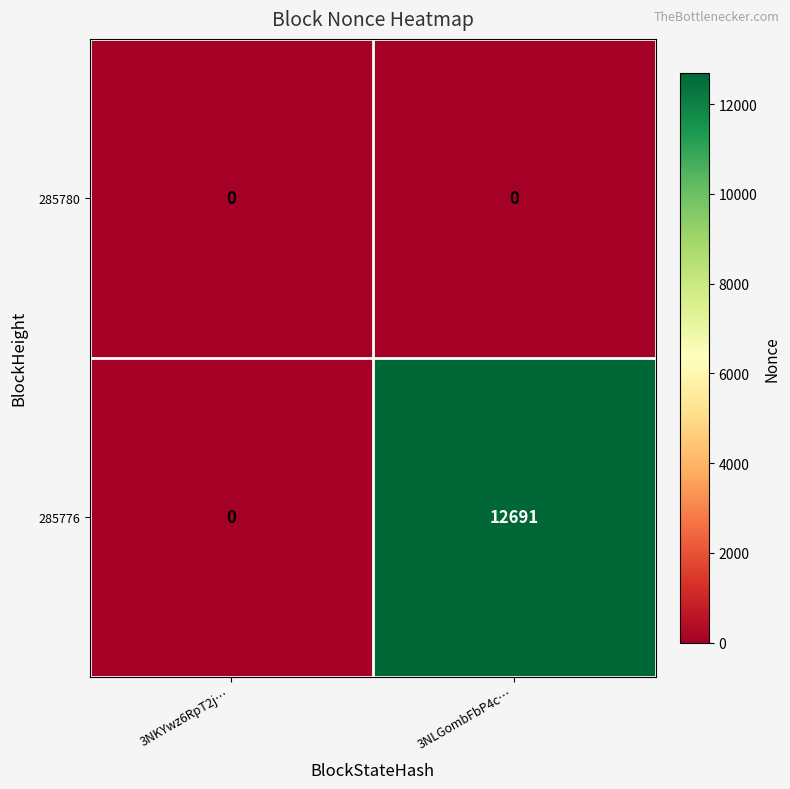

Reading left to right, extract all data points from this chart.

285780: 0	0
285776: 0	12691